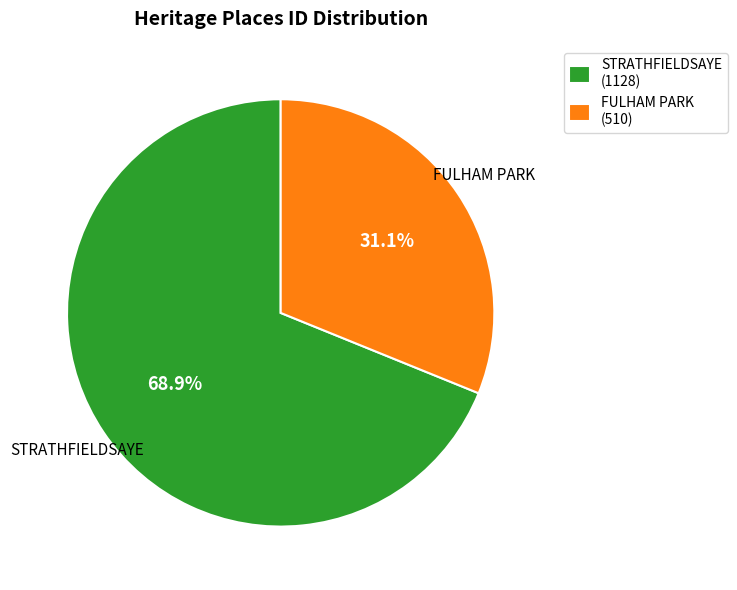

The FULHAM PARK slice represents 25% of the pie. True or false?

False